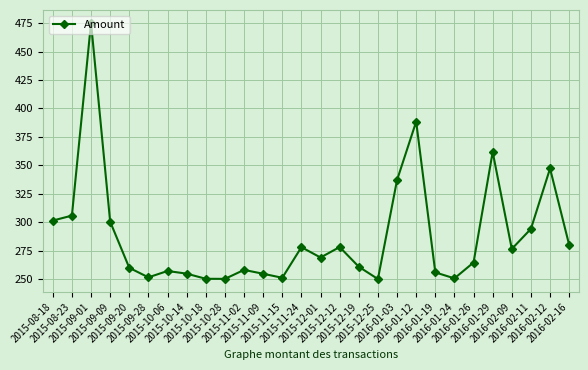

What is the value of the 8th point from the left?

254.8